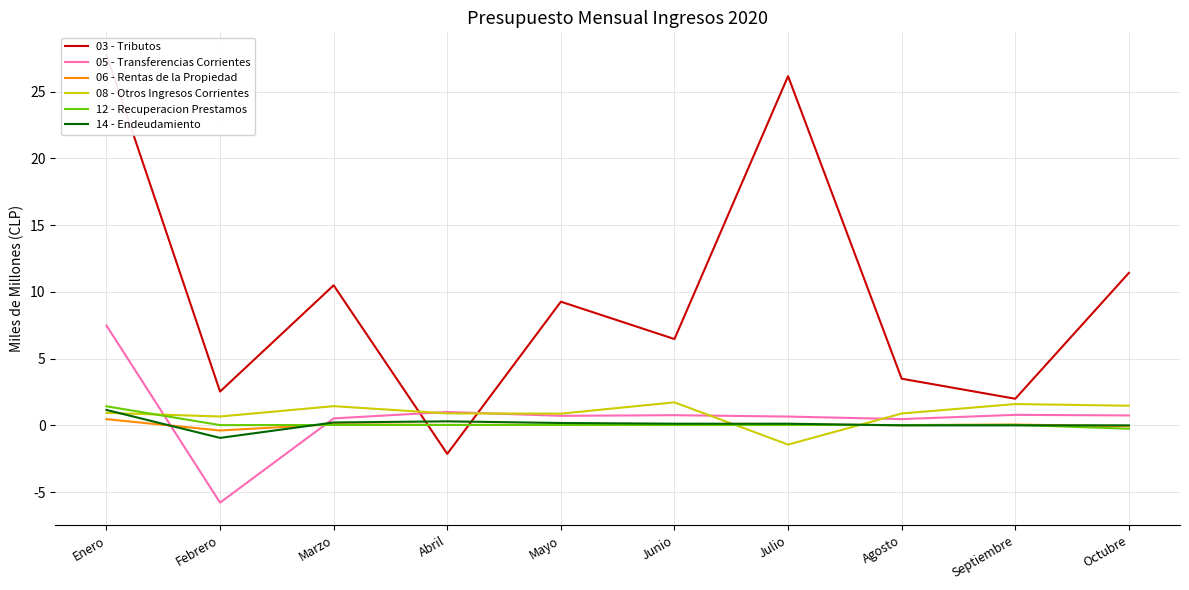

In 14 - Endeudamiento, how many points are lower than both neighbors (excluding endpoints)?

1